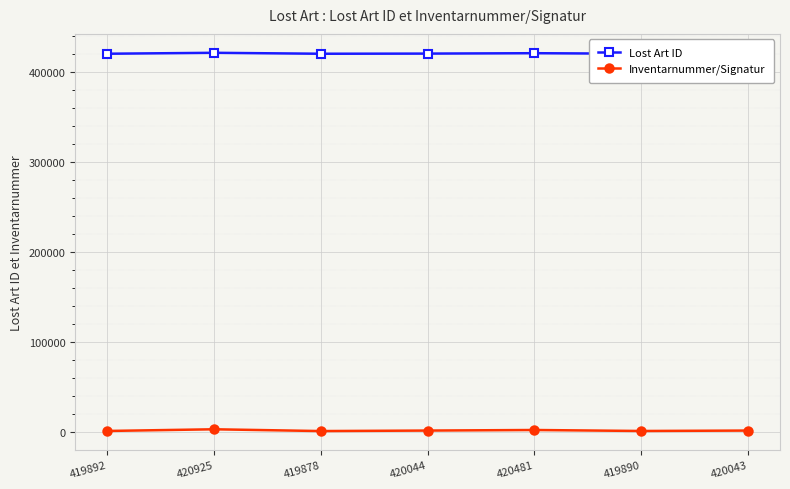

Rank the series at 419890 from lowest to highest value.

Inventarnummer/Signatur, Lost Art ID